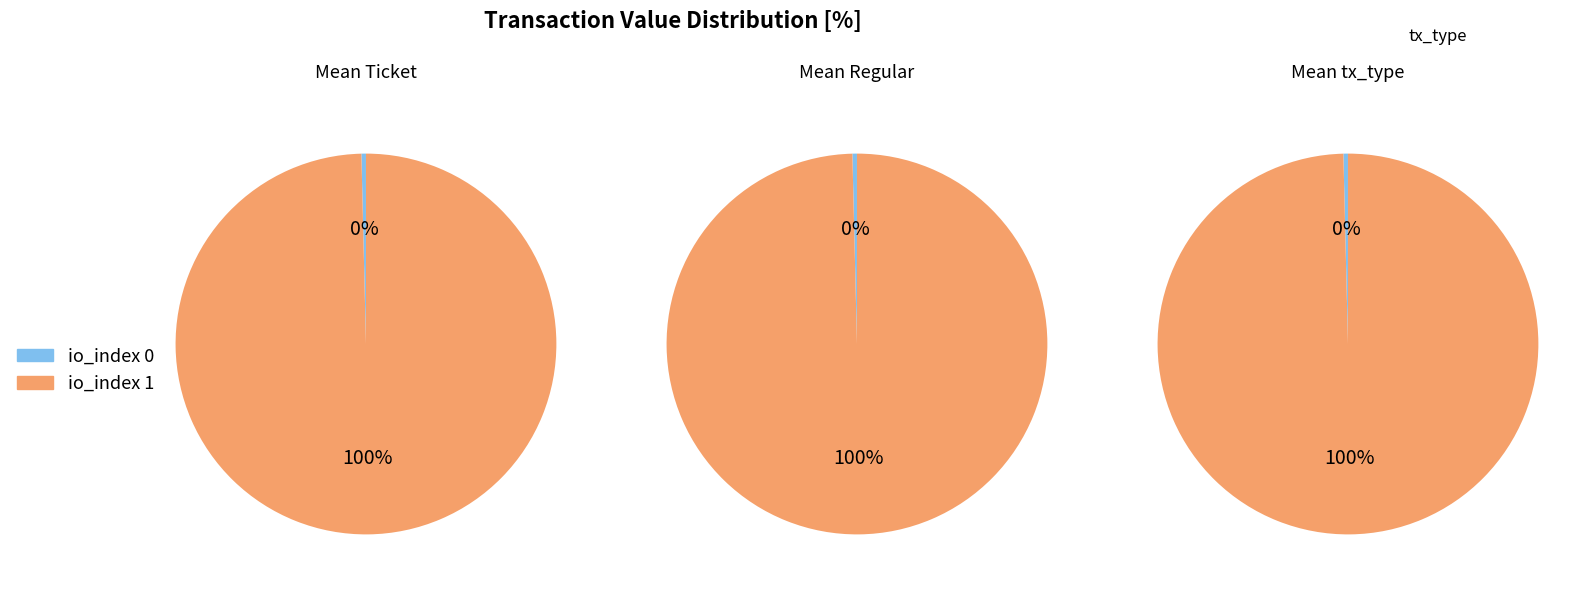

Is there a majority slice in this chart?

Yes